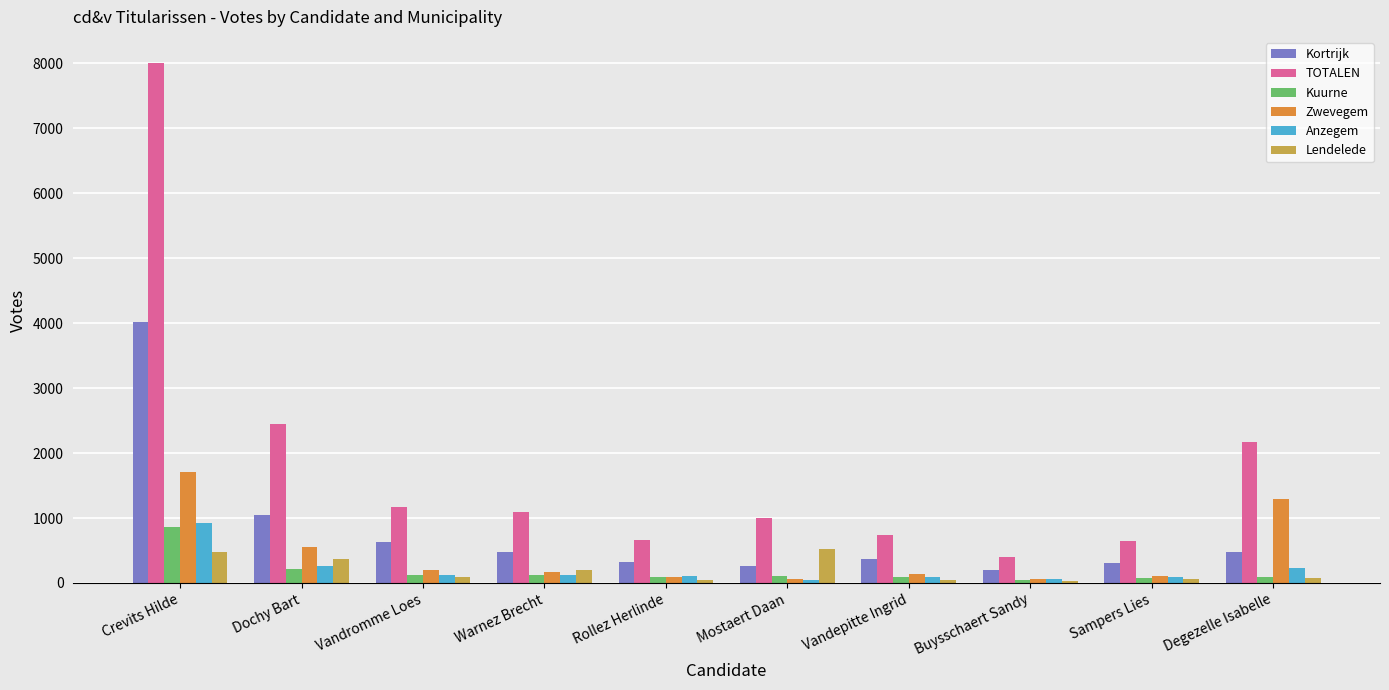

How many bars are there in each group?

6